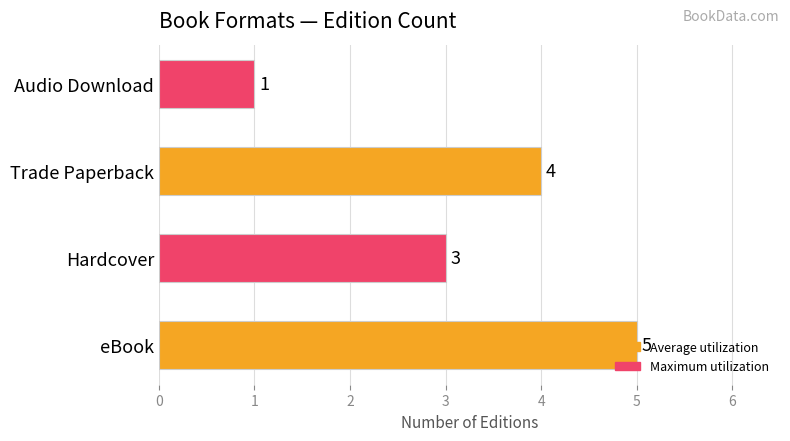

What is the approximate value at eBook?

5